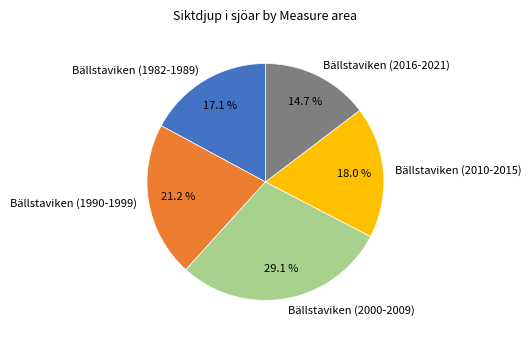

Which slice is the smallest?

Bällstaviken (2016-2021)